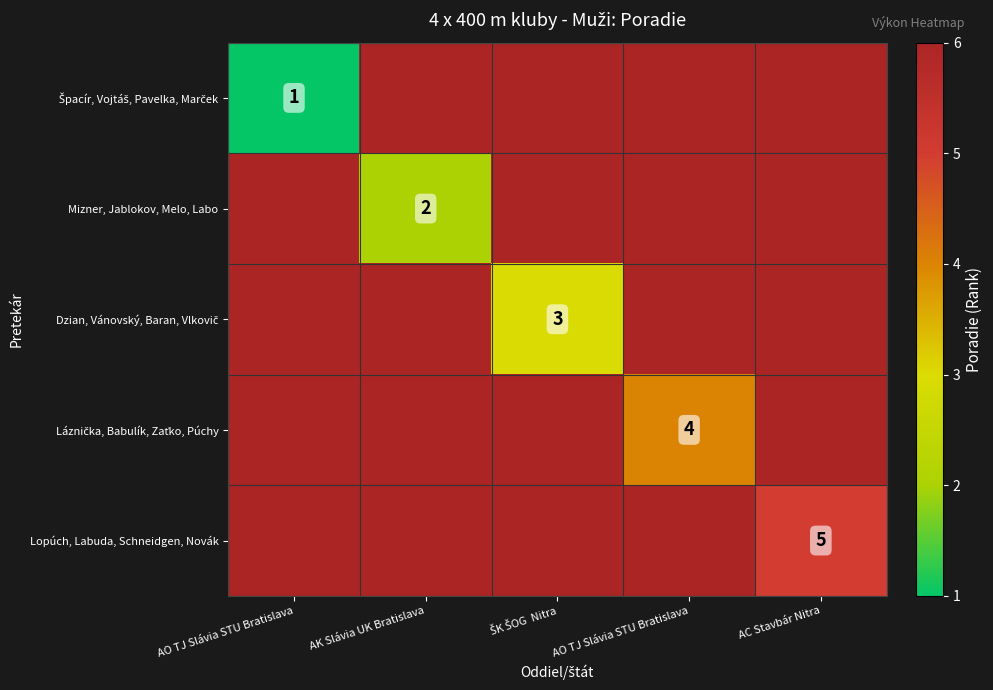

Rank the series by their average value, from lowest to highest.

Špacír, Vojtáš, Pavelka, Marček, Mizner, Jablokov, Melo, Labo, Dzian, Vánovský, Baran, Vlkovič, Láznička, Babulík, Zaťko, Púchy, Lopúch, Labuda, Schneidgen, Novák